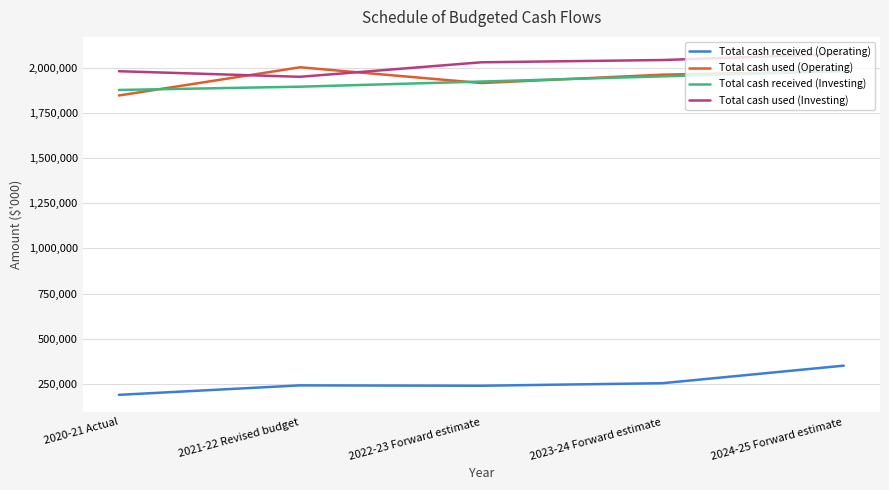

Where does the Total cash used (Operating) series first go above 1961571?

2021-22 Revised budget